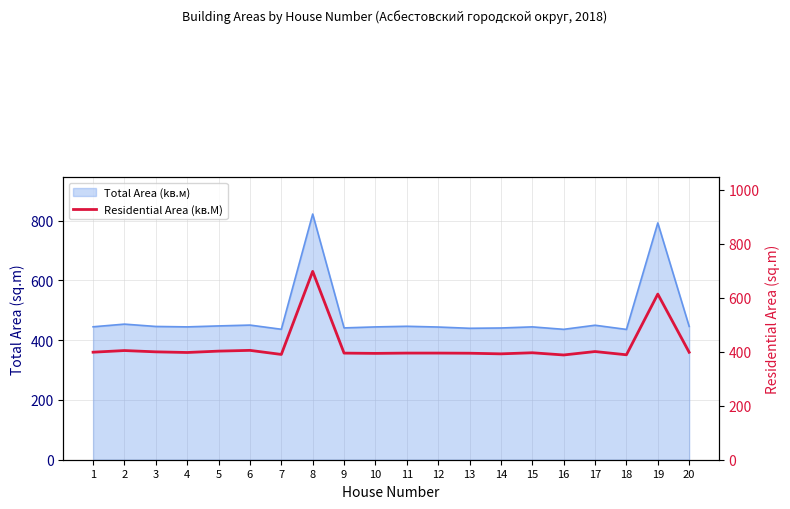

What is the maximum value shown in the chart?

697.9